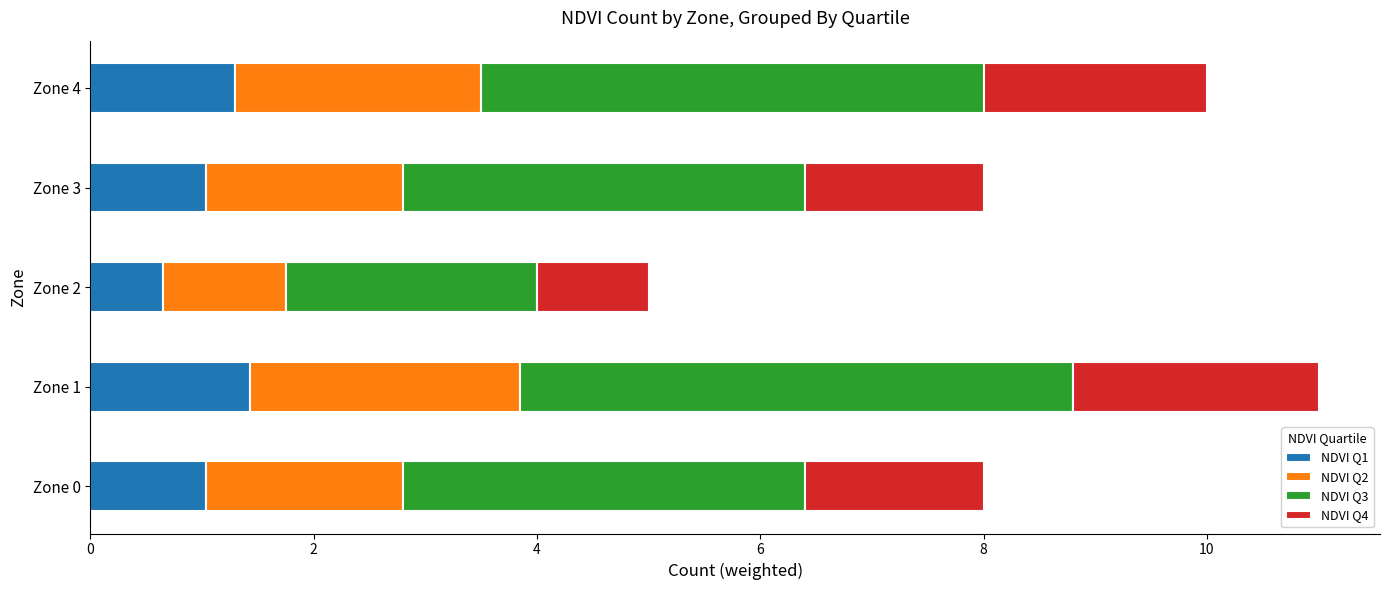

The value of NDVI Q1 at Zone 0 is 1.6. True or false?

False